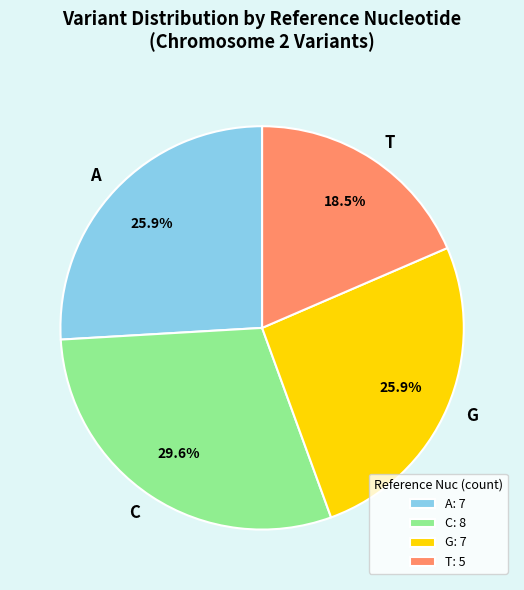

Approximately how many times larger is the value at G compared to C?

0.9